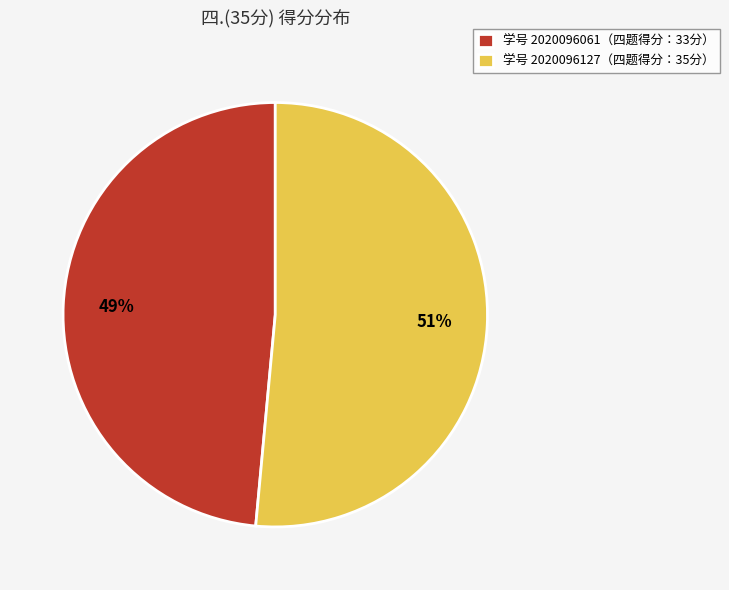

Which has a higher value, 学号 2020096127（四题得分：35分） or 学号 2020096061（四题得分：33分）?

学号 2020096127（四题得分：35分）